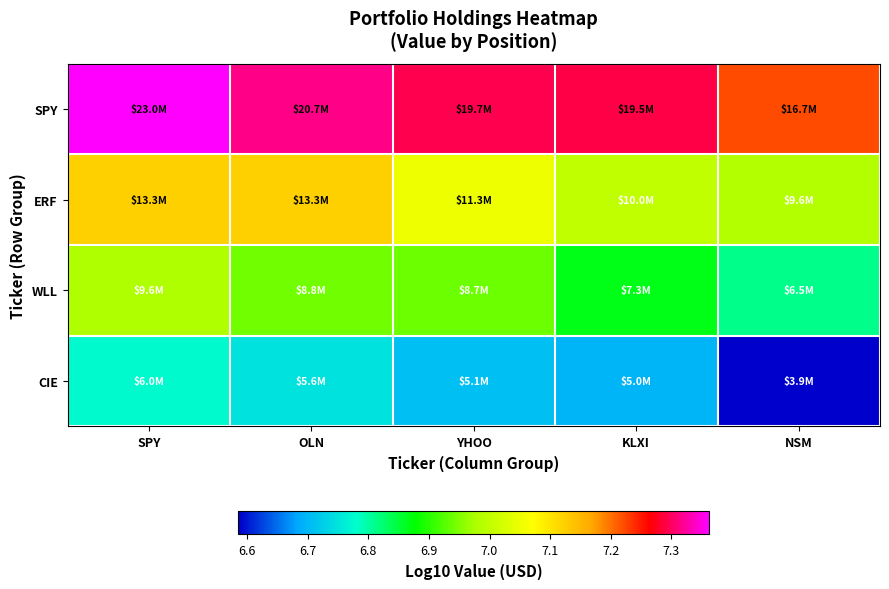

At how many categories does at least one series exceed 7?

5